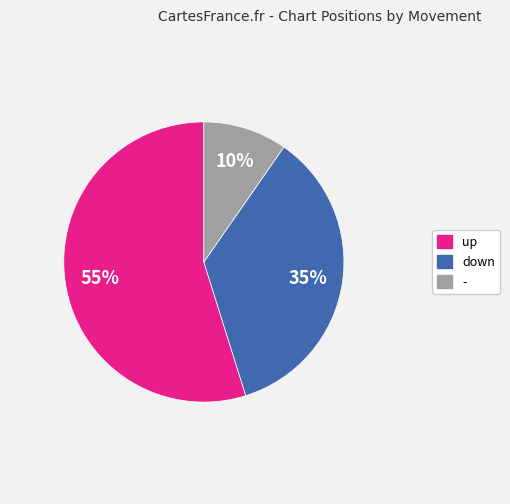

How many segments does this pie chart have?

3